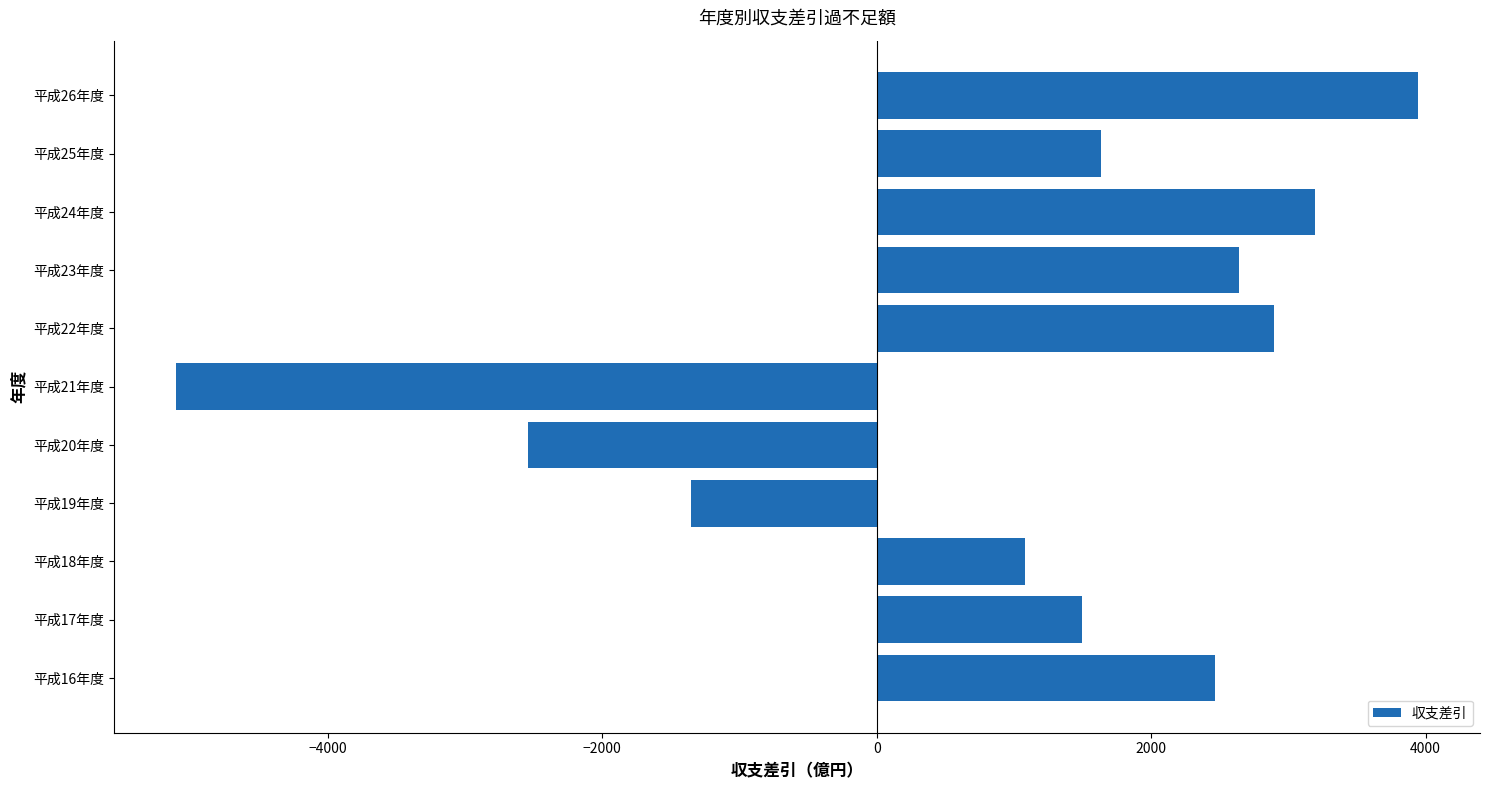

Rank the categories by value from highest to lowest.

平成26年度, 平成24年度, 平成22年度, 平成23年度, 平成16年度, 平成25年度, 平成17年度, 平成18年度, 平成19年度, 平成20年度, 平成21年度